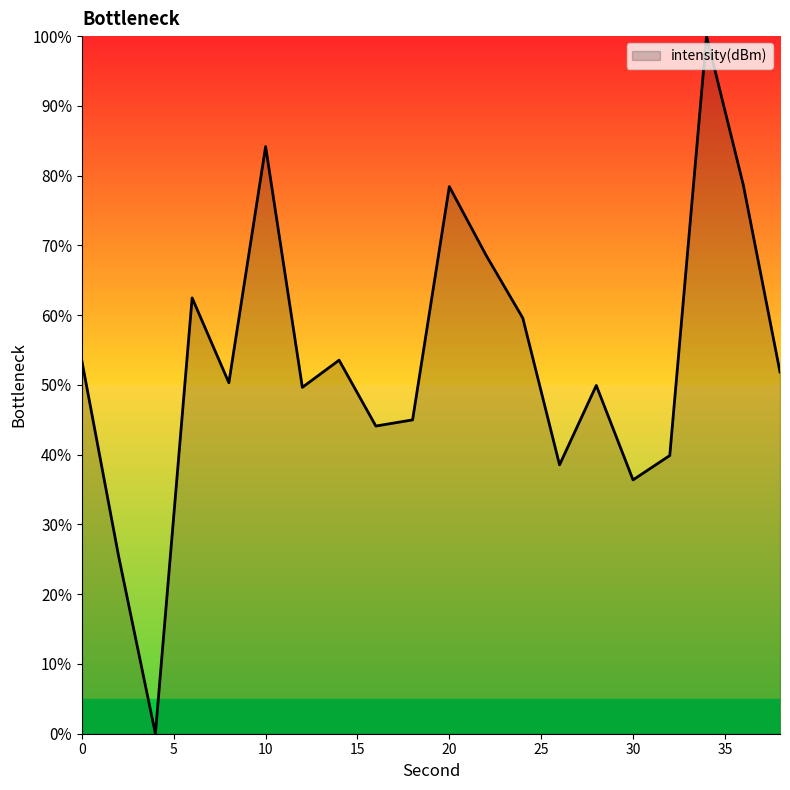

What is the greatest value displayed?

100.0